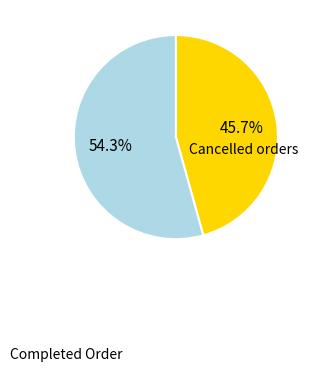

Count the number of slices in the pie.

2